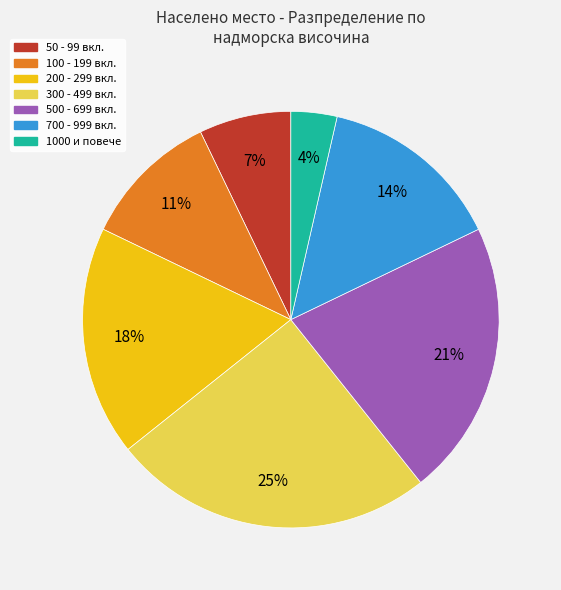

Is there any slice that represents more than half of the pie?

No